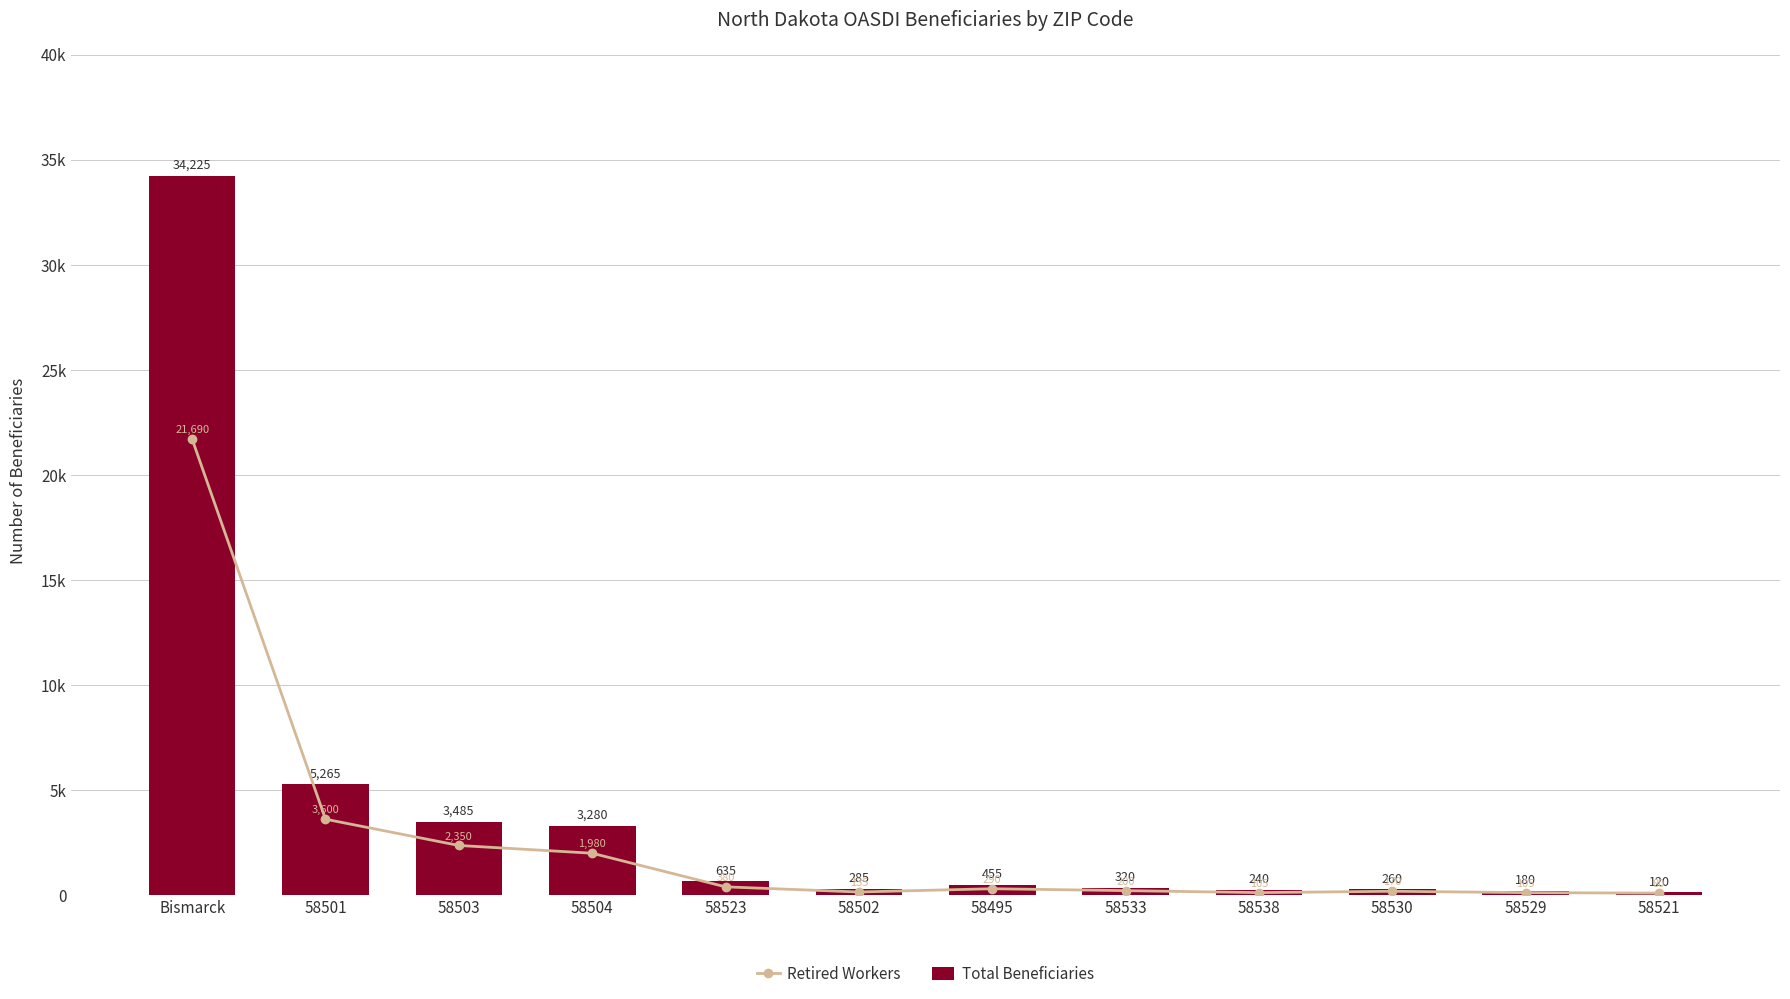

What position from the left is 58504?

4